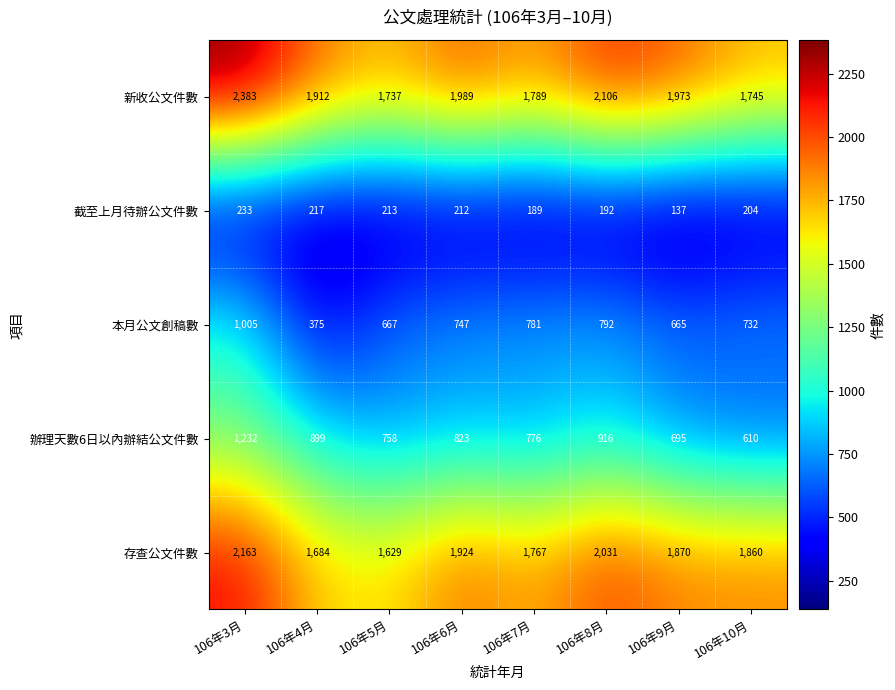

What is the spread (max minus min) of values at 106年4月?

1695